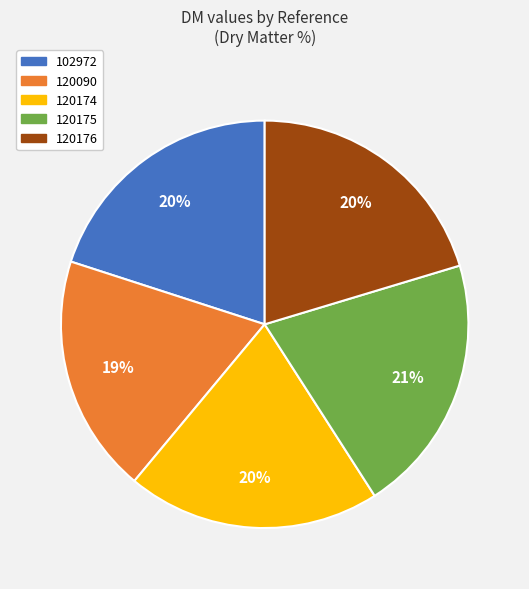

What is the ratio of the value at 120176 to the value at 102972?

1.0